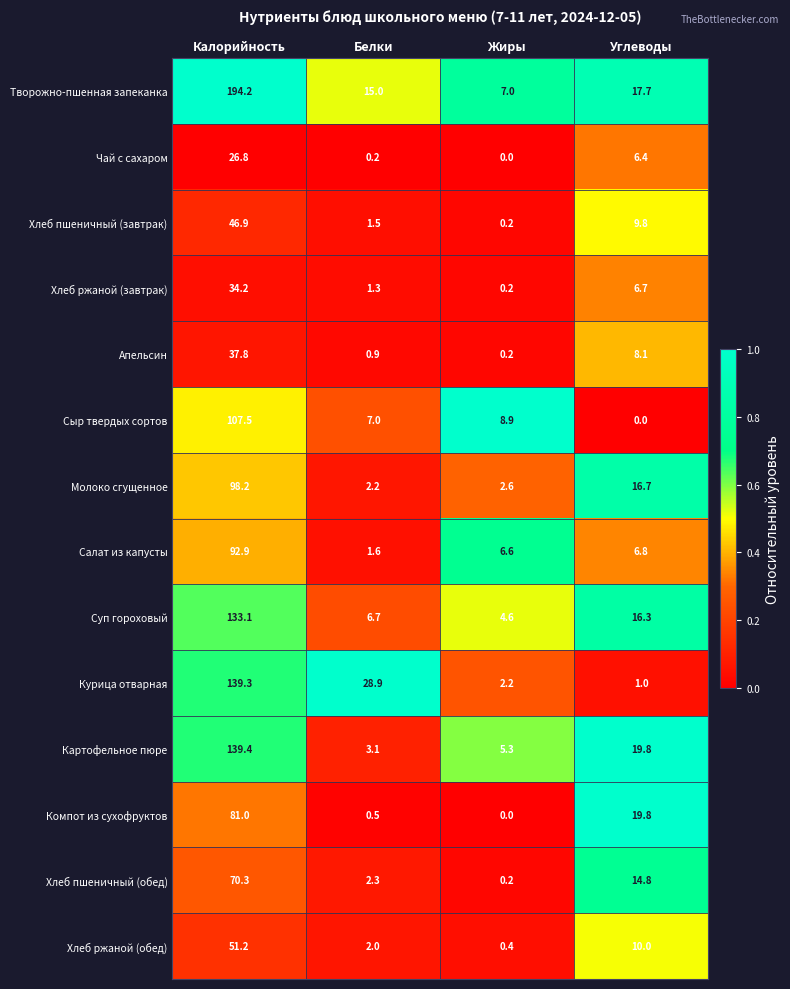

At which category does the chart reach its peak across all series?

Калорийность